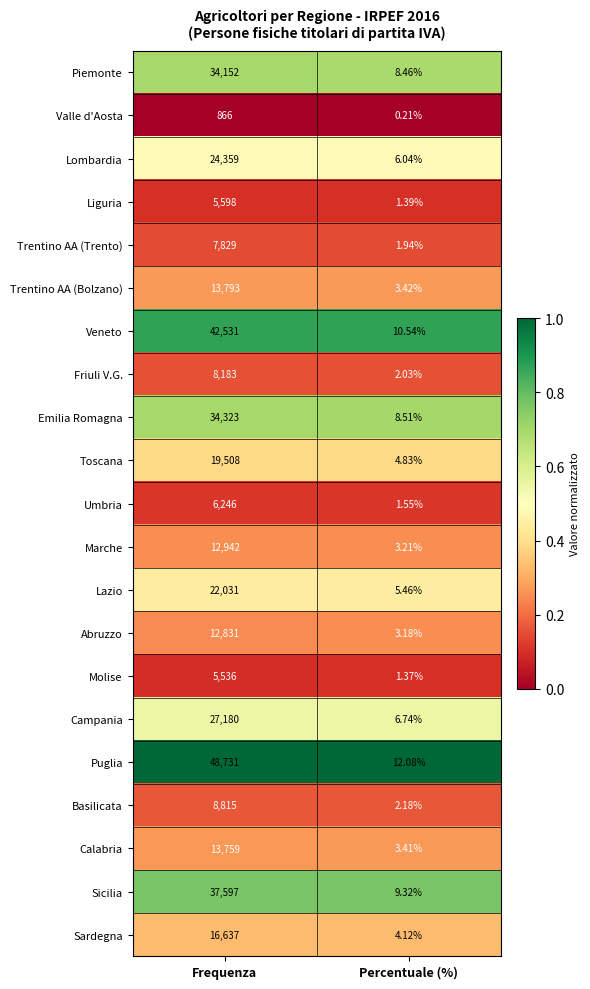

List the labels in order of Emilia Romagna value, smallest first.

Percentuale (%), Frequenza